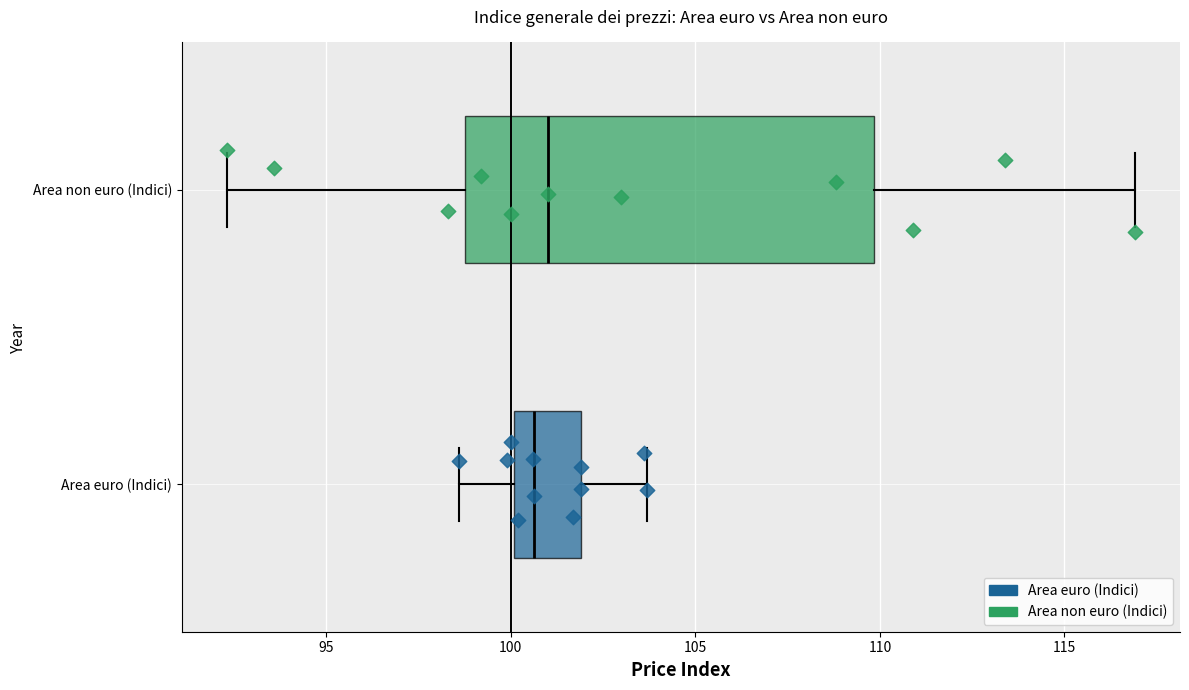

Comparing the boxes themselves (not the whiskers), which one is the widest?

Area non euro (Indici)